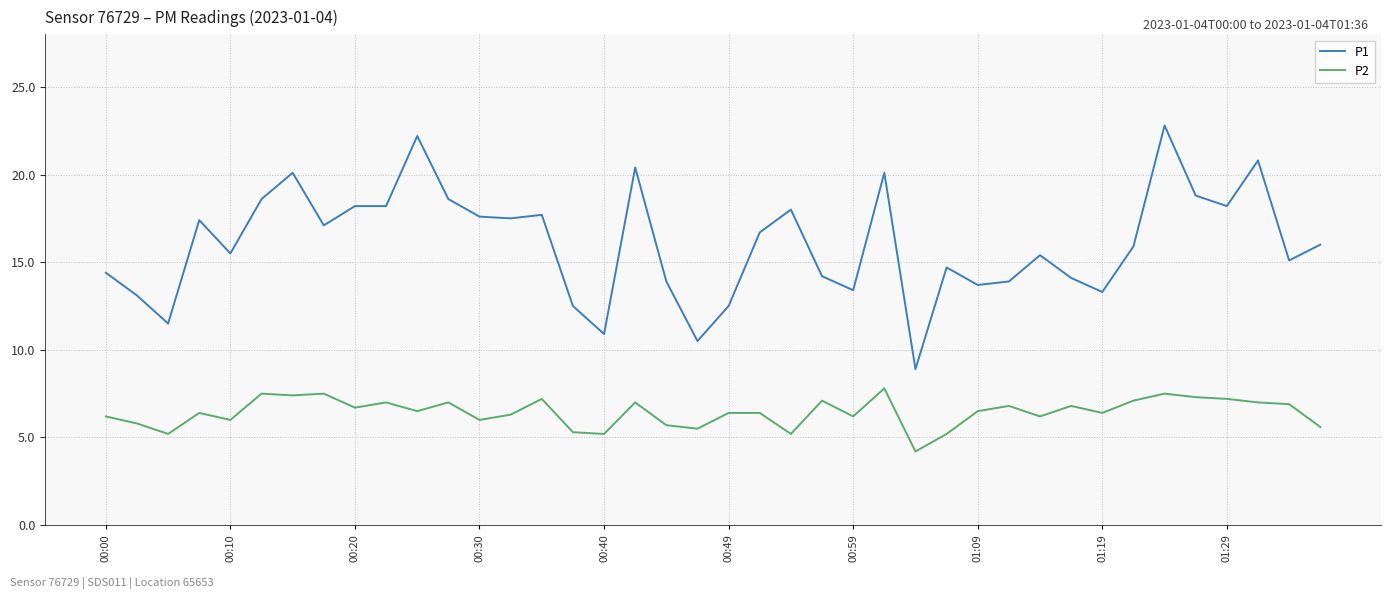

What is the difference between the maximum and minimum values in the P2 series?

3.6